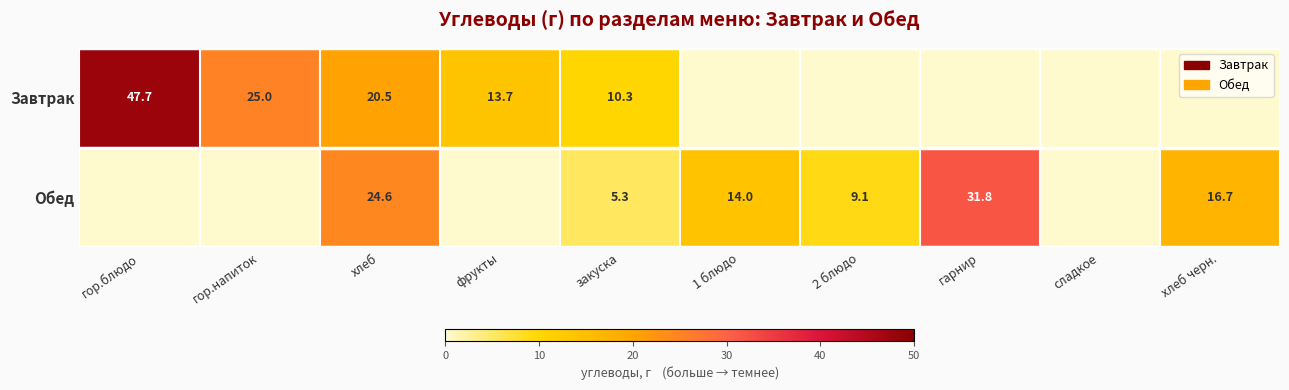

What is the difference between the Обед values at закуска and хлеб?

19.3